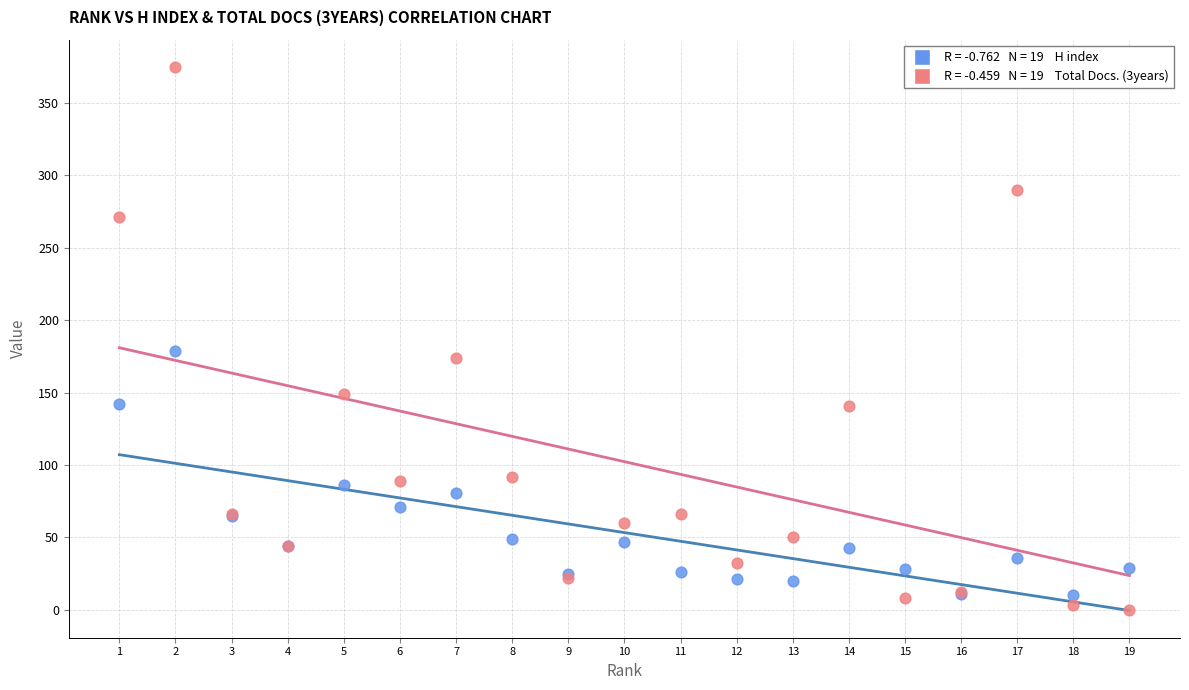

Across all series, what Y value is closest to 187?

179